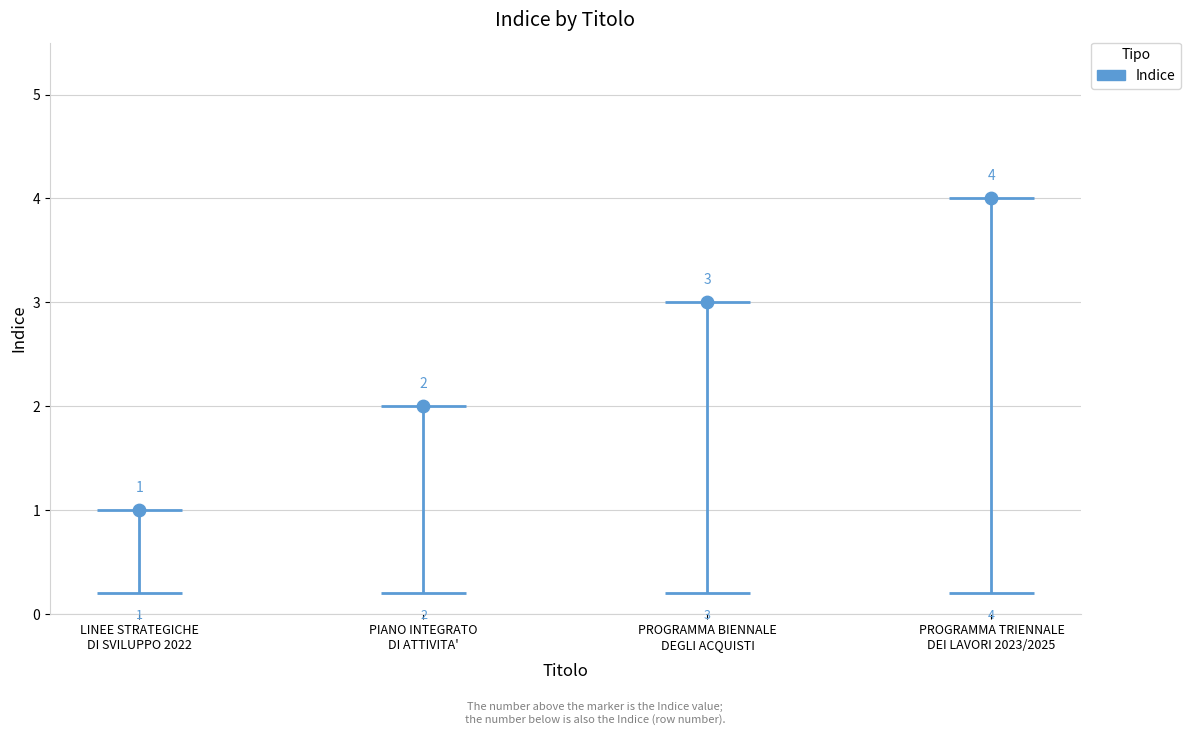

Which has a higher value, PROGRAMMA TRIENNALE
DEI LAVORI 2023/2025 or PROGRAMMA BIENNALE
DEGLI ACQUISTI?

PROGRAMMA TRIENNALE
DEI LAVORI 2023/2025